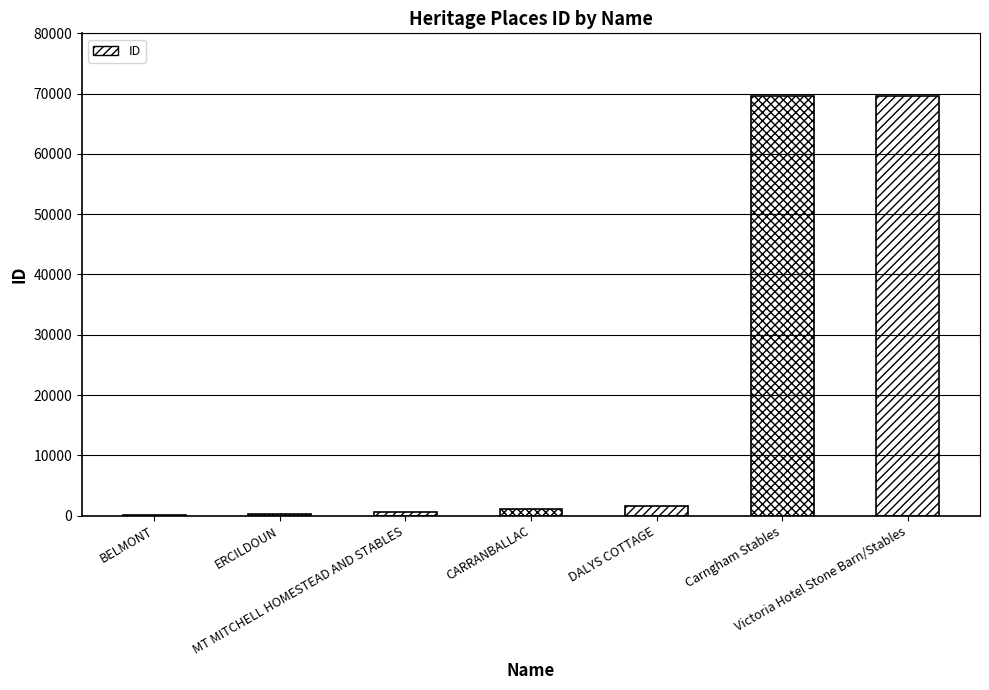

What is the sum of all values?

142610